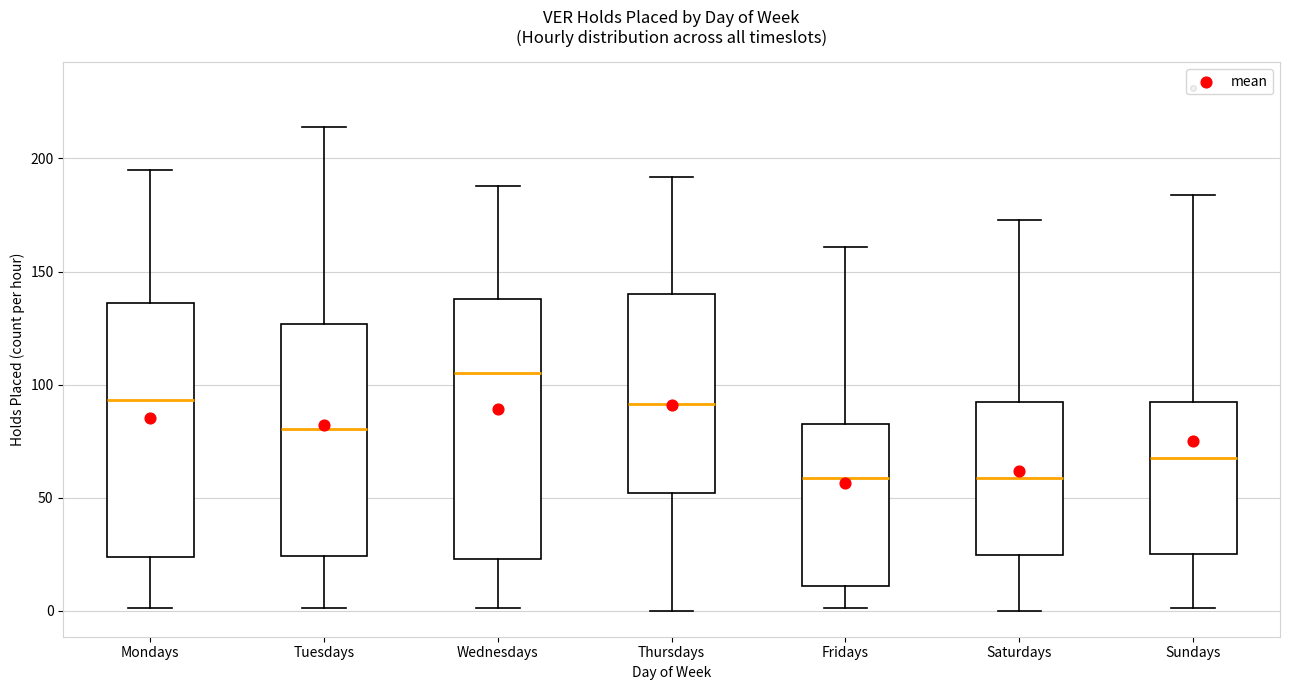

Reading left to right, transcribe this box plot: for each box, give where its median line is, the range the box spans, and where its two whiskers end, as read against the y-axis. The values are not printed on the chart, so give them approximately, as read against the axis.

Mondays: median 95, box 25 to 135, whiskers 0 to 195
Tuesdays: median 80, box 25 to 125, whiskers 0 to 215
Wednesdays: median 105, box 25 to 140, whiskers 0 to 190
Thursdays: median 90, box 50 to 140, whiskers 0 to 190
Fridays: median 60, box 10 to 85, whiskers 0 to 160
Saturdays: median 60, box 25 to 95, whiskers 0 to 175
Sundays: median 70, box 25 to 95, whiskers 0 to 185